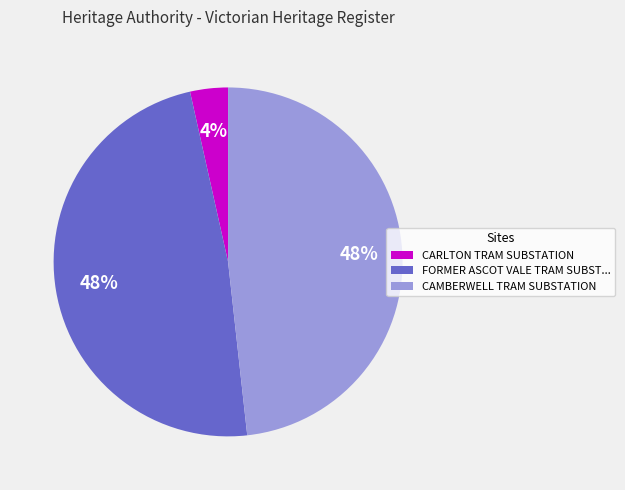

Does CAMBERWELL TRAM SUBSTATION represent more than half of the total?

No